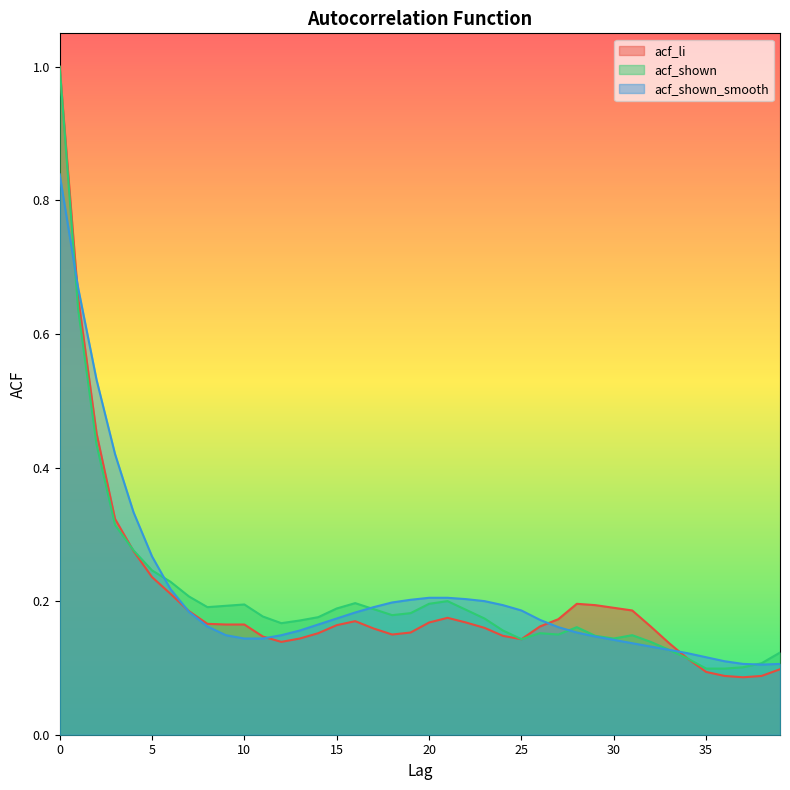

What is the value of the acf_li point at the 4th from the left?

0.3